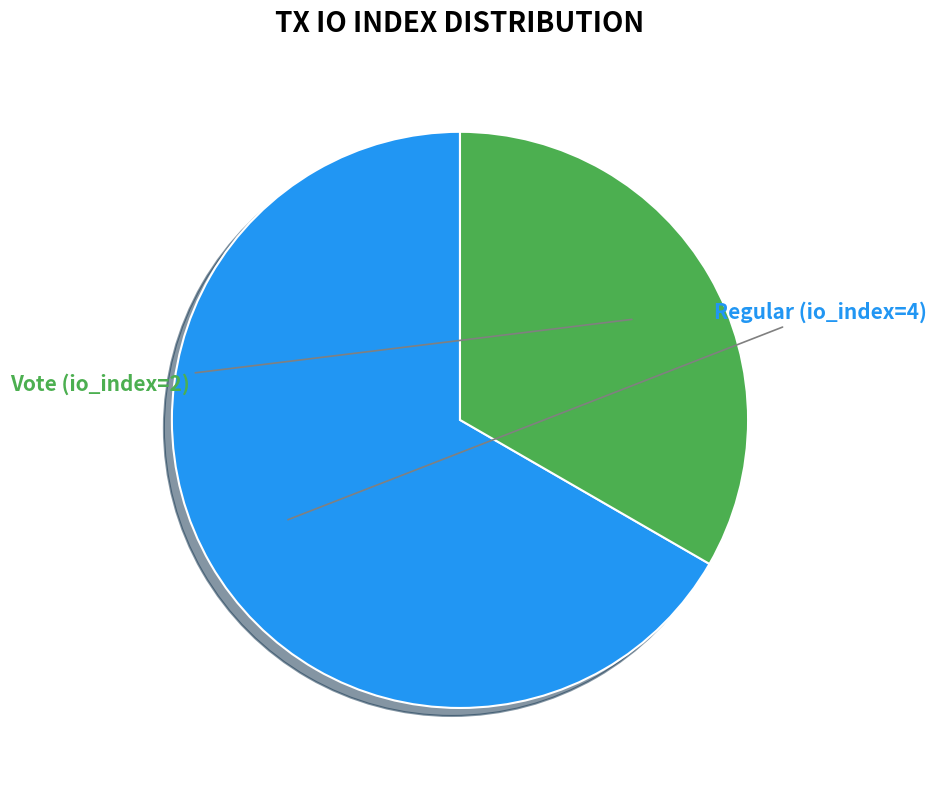

Count the number of slices in the pie.

2